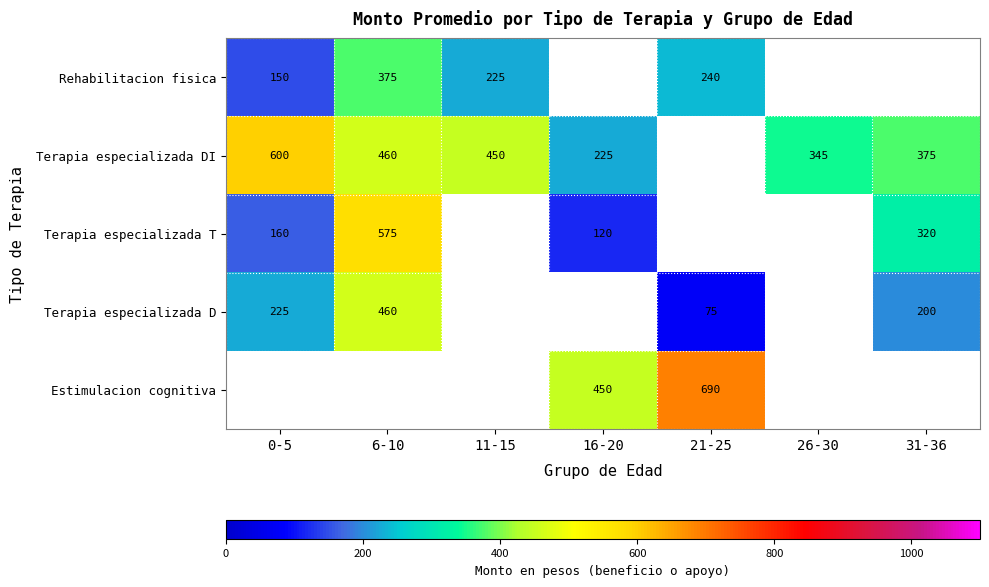

How many data points does each series have?

7